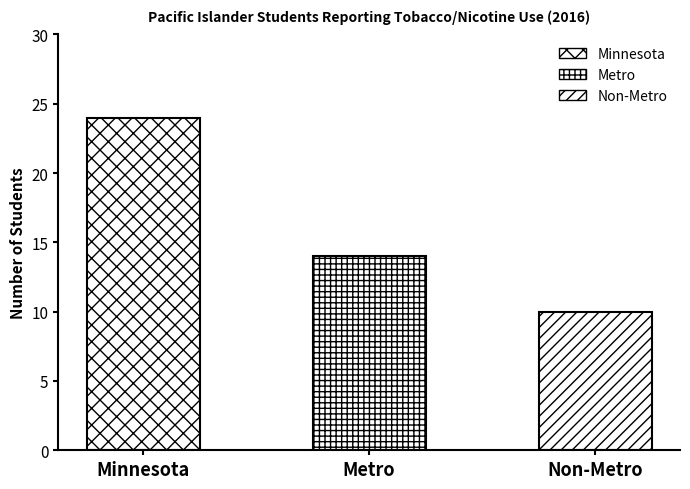

Reading right to left, what are all the values shown in this chart?

10	14	24